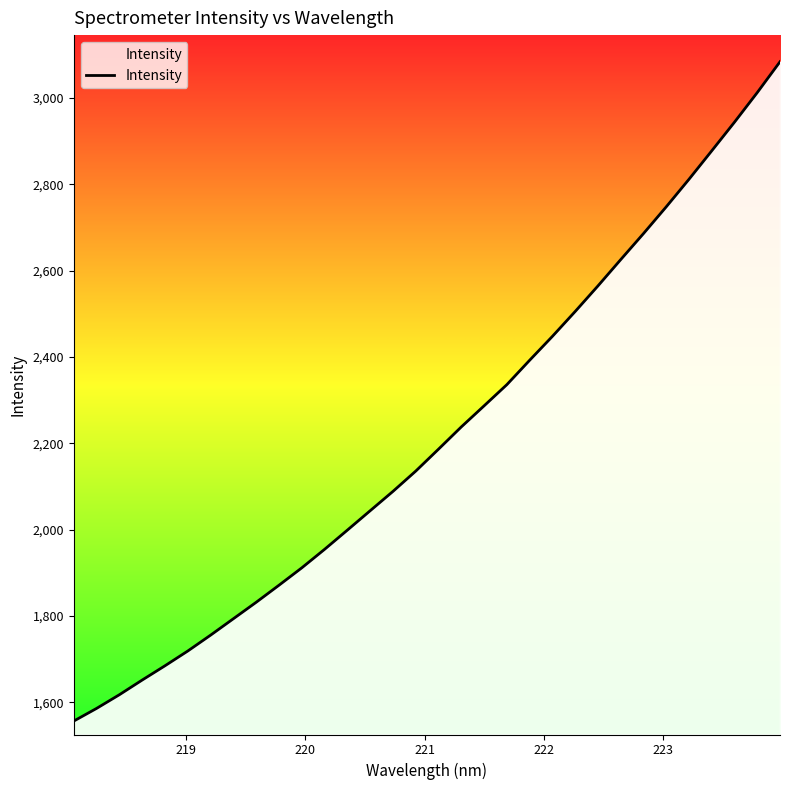

What is the smallest value displayed?

1556.9